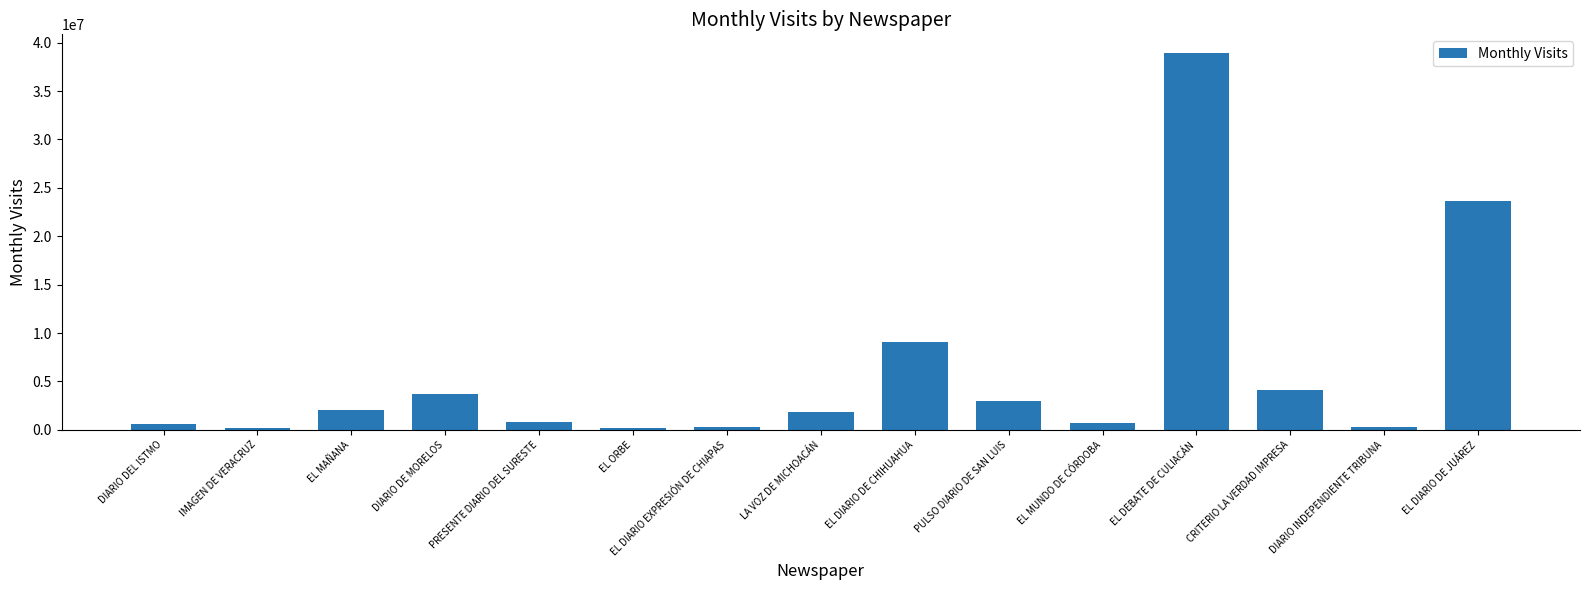

True or false: the data shows 5897388 at CRITERIO LA VERDAD IMPRESA.

False